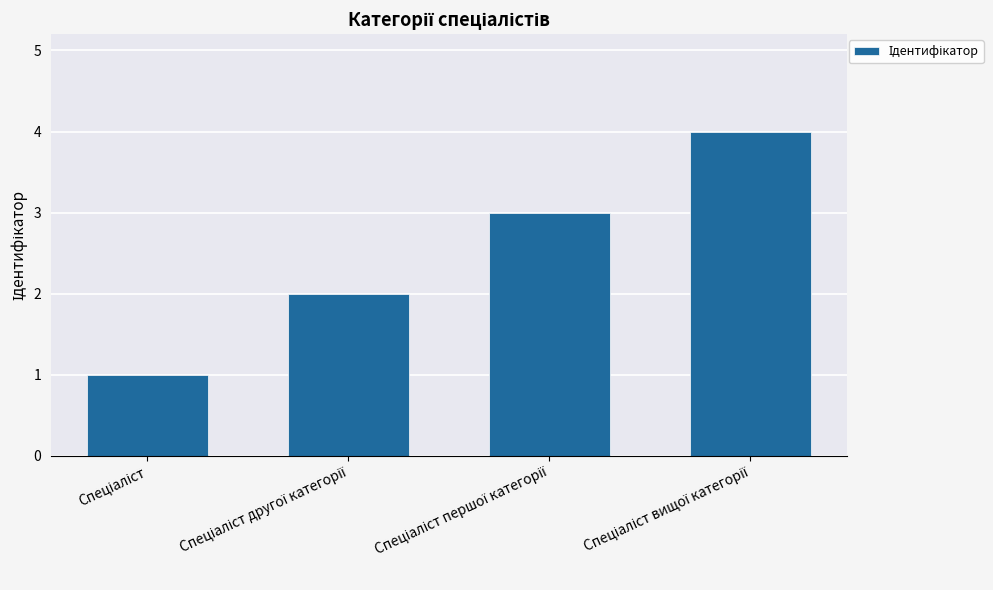

What is the greatest value displayed?

4